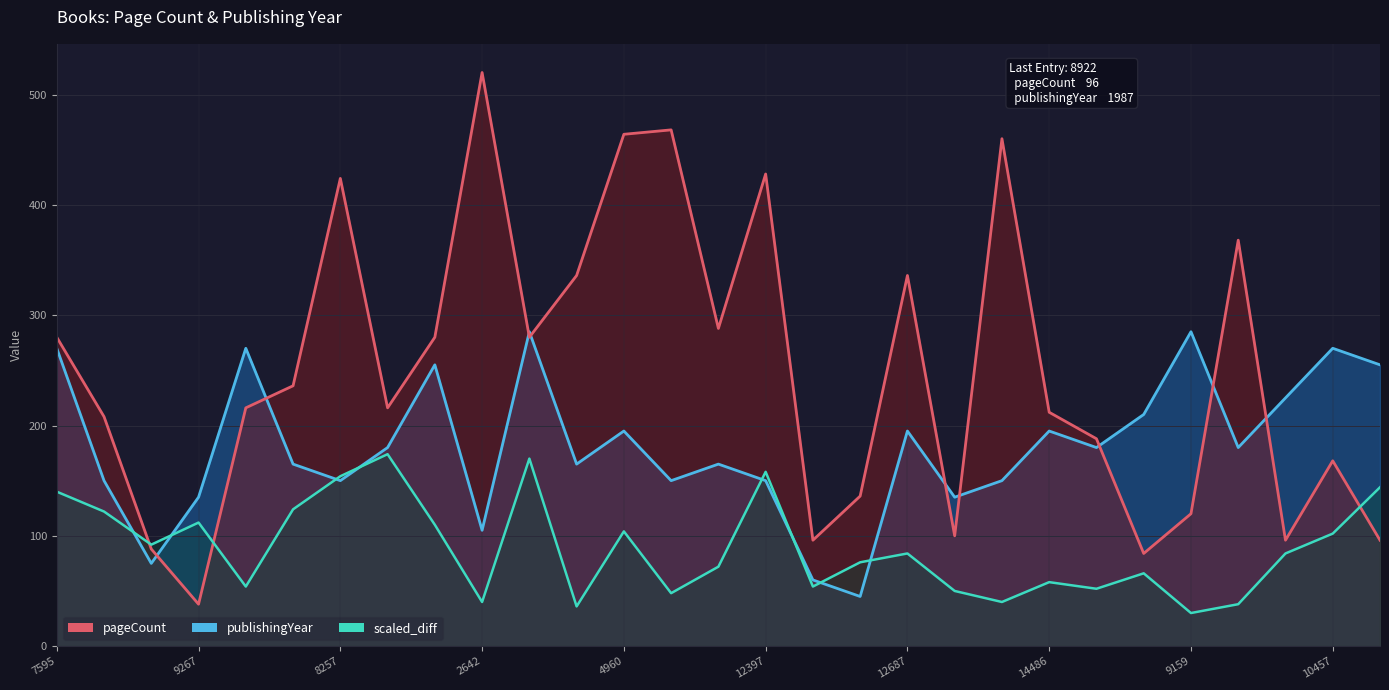

What is the minimum value shown in the chart?

38